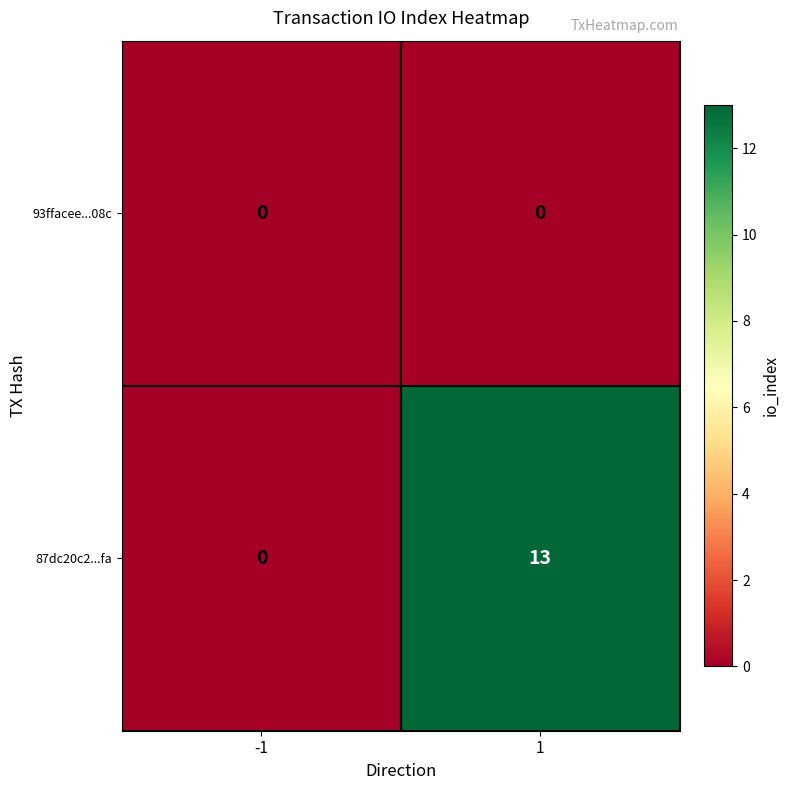

The value of 87dc20c2...fa at 1 is 21. True or false?

False